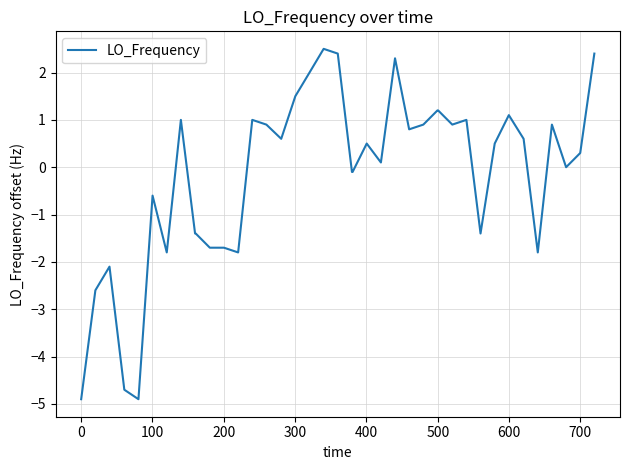

What is the greatest value displayed?

2.5